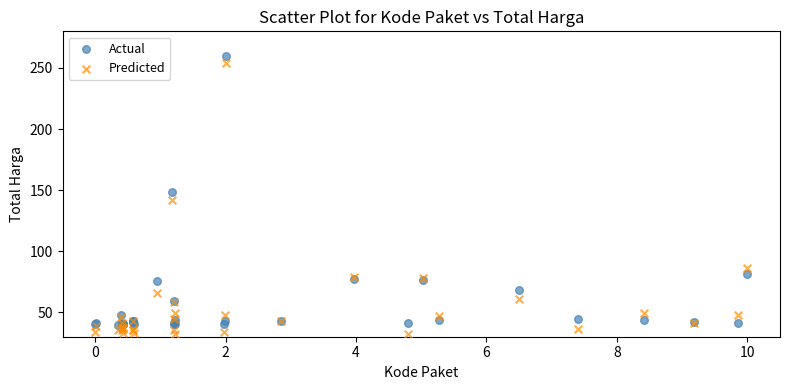

What are all the series names shown in the legend?

Actual, Predicted